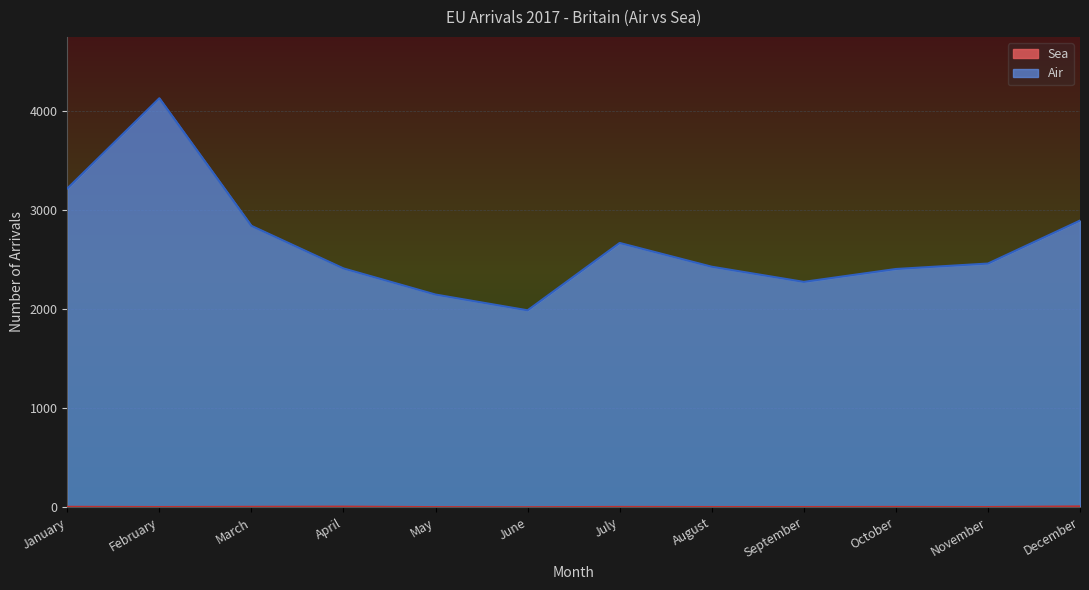

In Air, how many points are higher than both neighbors (excluding endpoints)?

2